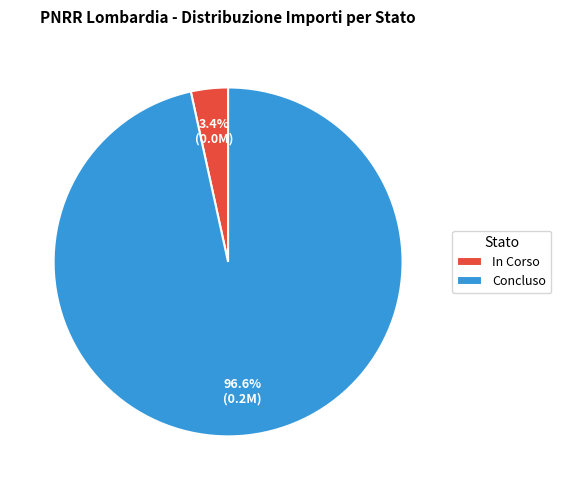

What percentage is the Concluso slice, to the nearest percent?

97%